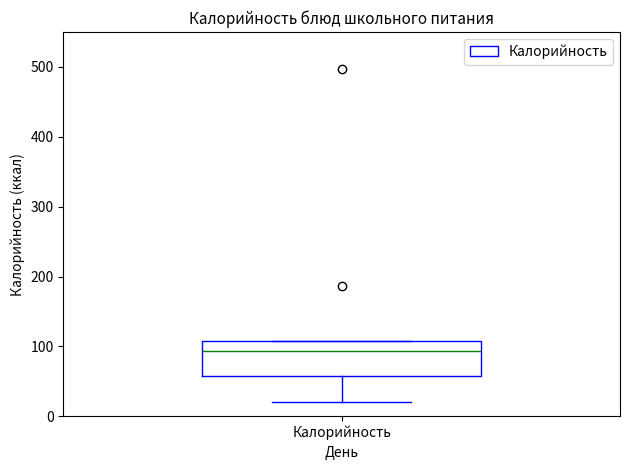

Transcribe this box plot: give where the median line is, the range the box spans, and where the two whiskers end, as read against the y-axis. The values are not printed on the chart, so give them approximately, as read against the axis.

median 90, box 60 to 110, whiskers 20 to 110